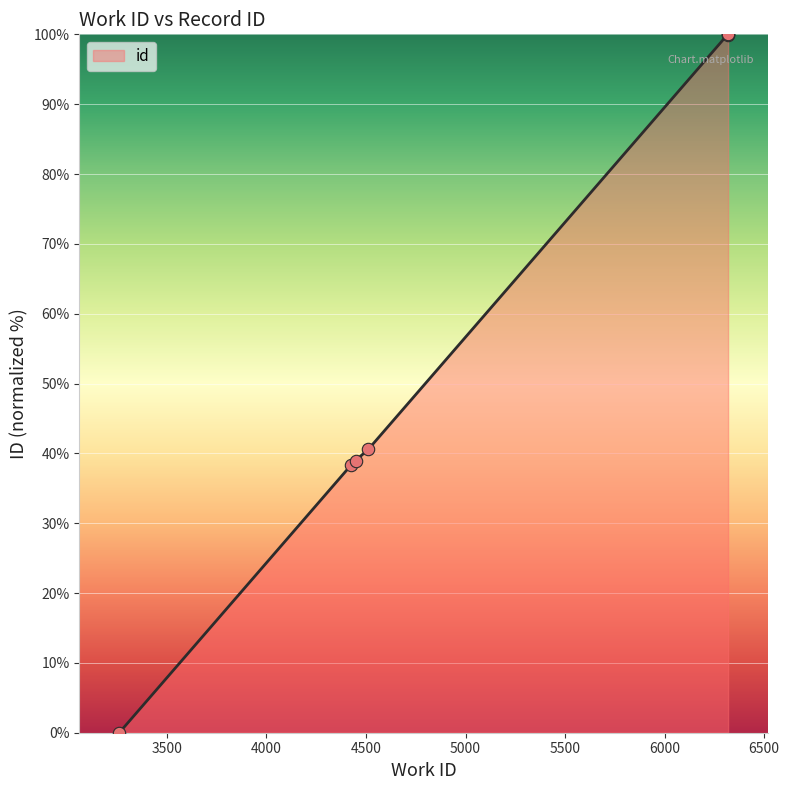

What is the maximum value shown in the chart?

100.0